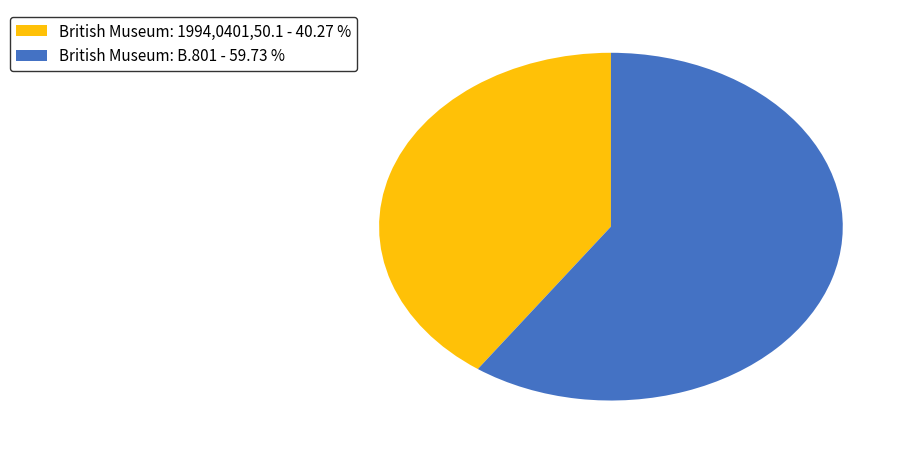

Combined, do British Museum: 1994,0401,50.1 - 40.27 % and British Museum: B.801 - 59.73 % account for over 50%?

Yes